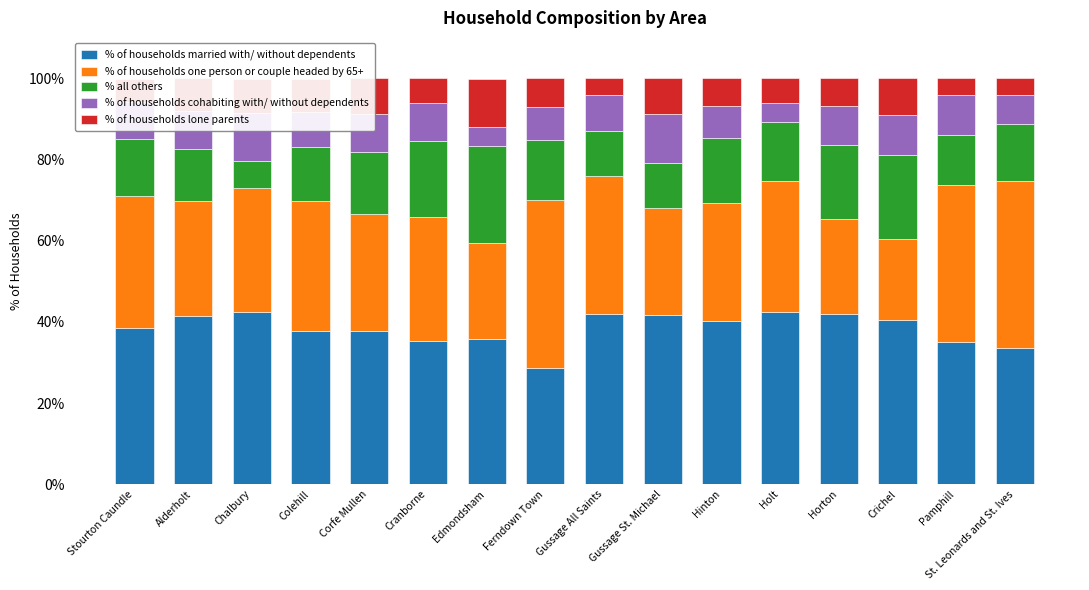

True or false: % of households married with/ without dependents has a value of 35.1 at Pamphill.

True